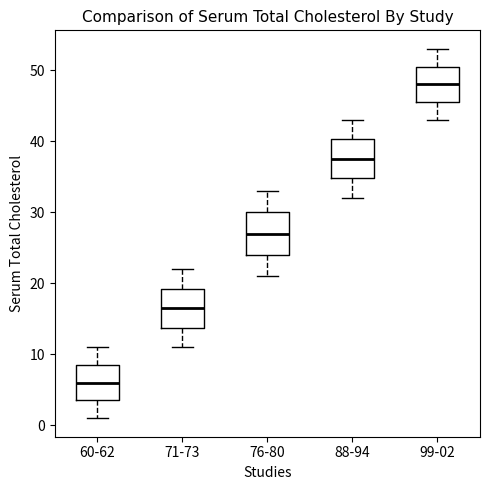

Where does the upper whisker of the box for 60-62 end on the y-axis? The values are not printed on the chart, so give them approximately, as read against the axis.

11